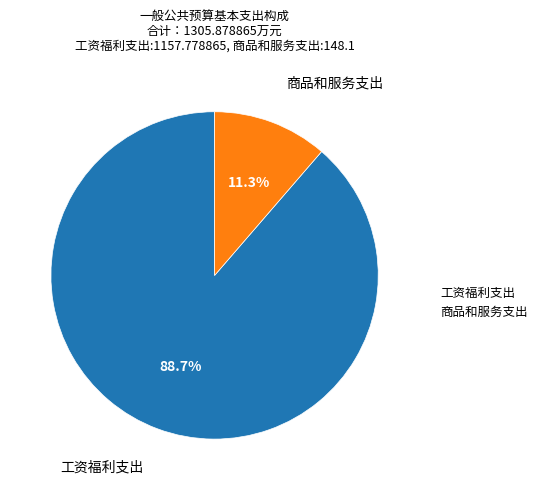

Which slice is the largest?

工资福利支出